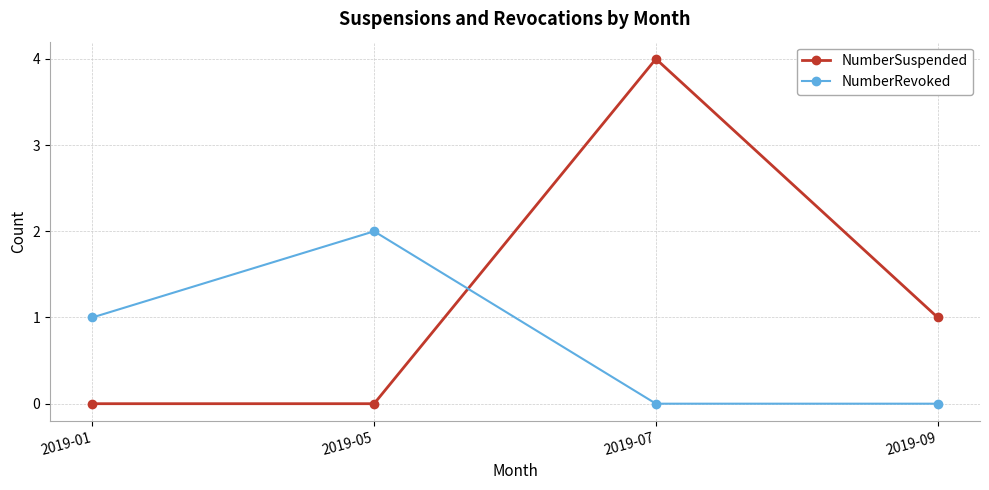

Where is NumberRevoked nearest to the value 1?

2019-01